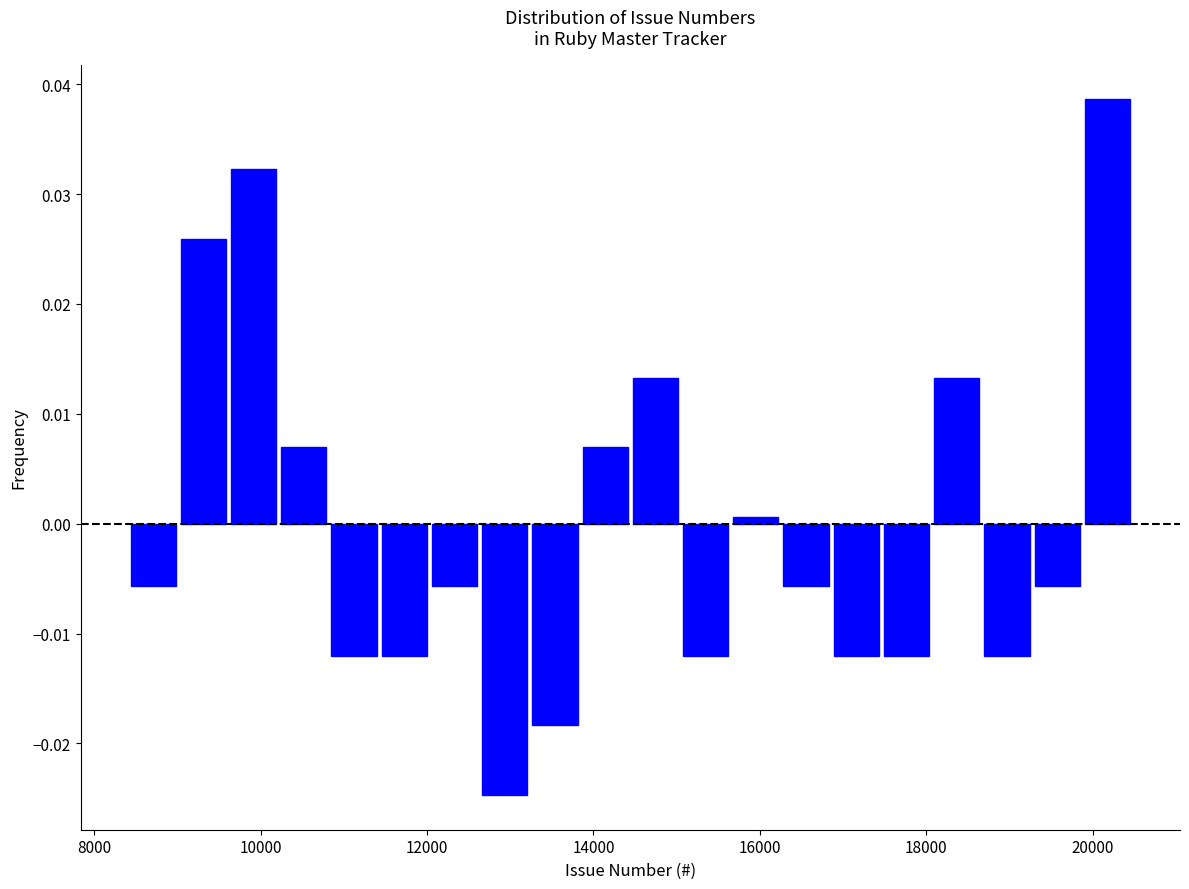

Read against the x-axis, roughly where is the centre of the tallest bar?

20200